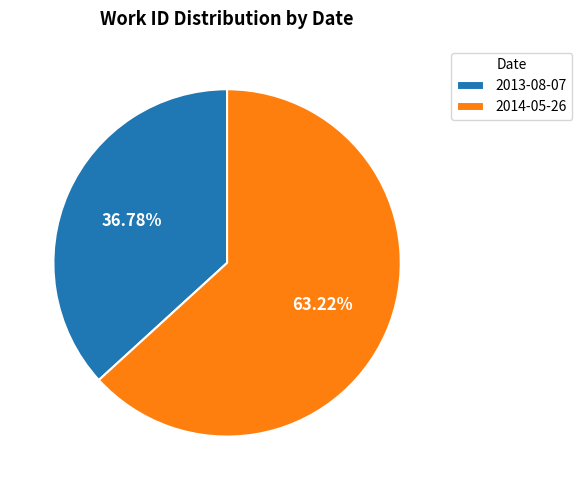

What is the largest slice in the pie chart?

2014-05-26